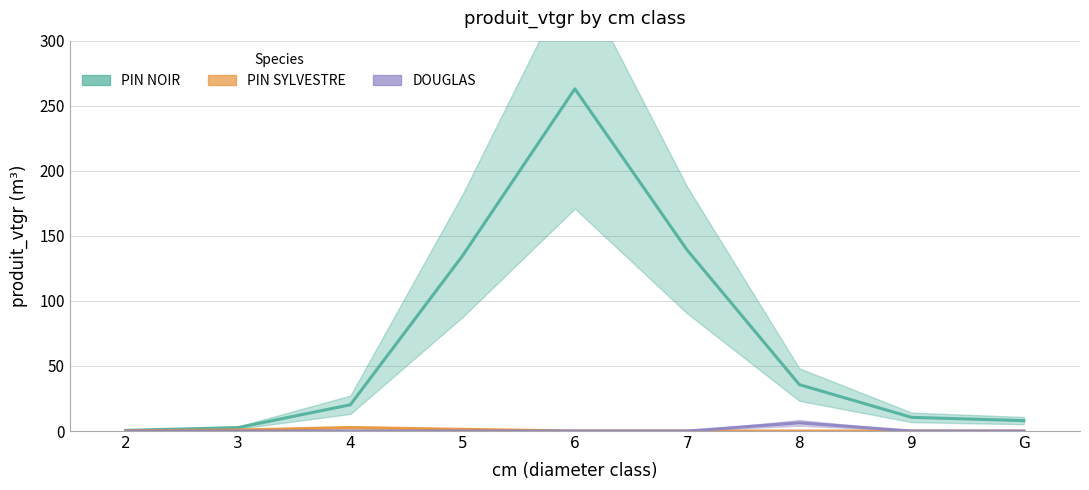

Reading left to right, what are all the values shown in this chart?

PIN NOIR: 0.5	2.6	20.2	134.8	263.0	139.1	35.7	10.5	8.0
PIN SYLVESTRE: 0.2	0.8	2.7	1.3	0.0	0.0	0.0	0.0	0.0
DOUGLAS: 0.0	0.0	0.0	0.0	0.0	0.0	6.3	0.0	0.0